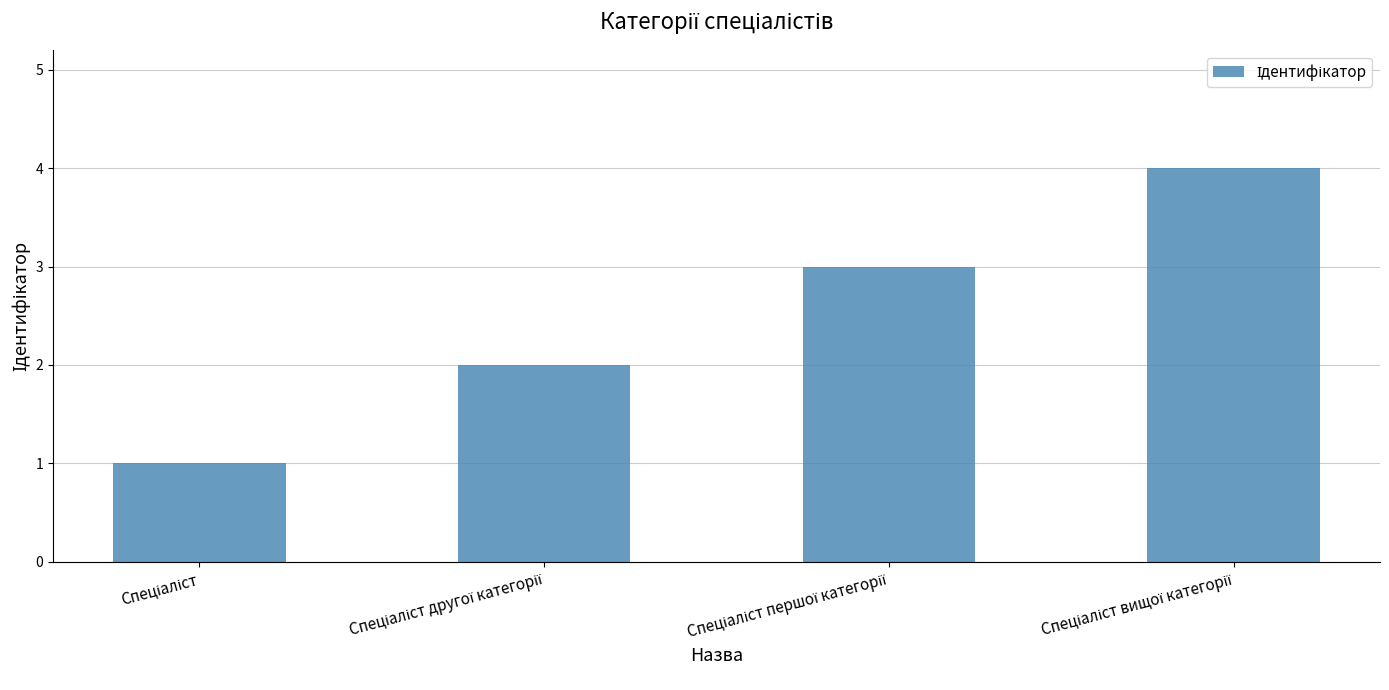

What is the sum of all values?

10